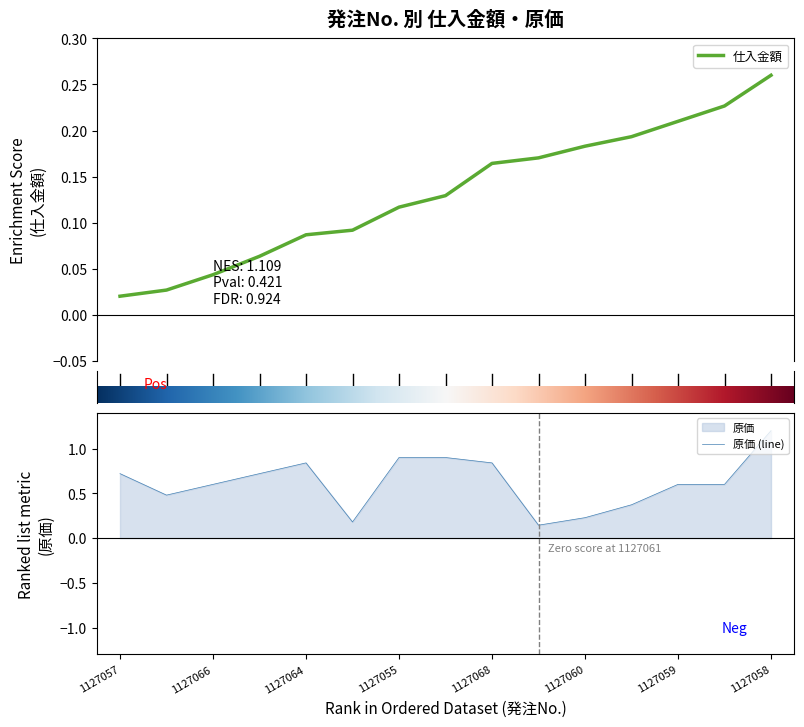

List the labels in order of value, largest first.

1127058, 1127055, 1127056, 1127064, 1127068, 1127057, 1127067, 1127066, 1127059, 1127065, 1127069, 1127062, 1127060, 1127063, 1127061